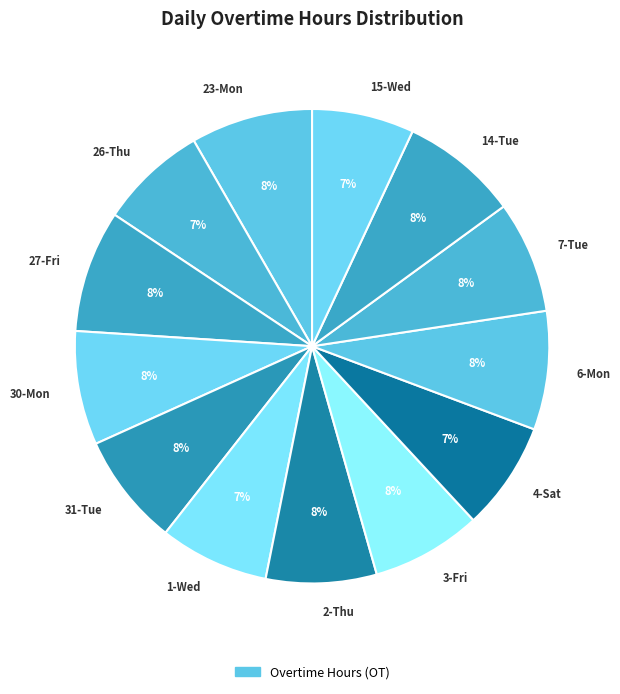

Do 15-Wed and 23-Mon together represent more than half of the pie?

No